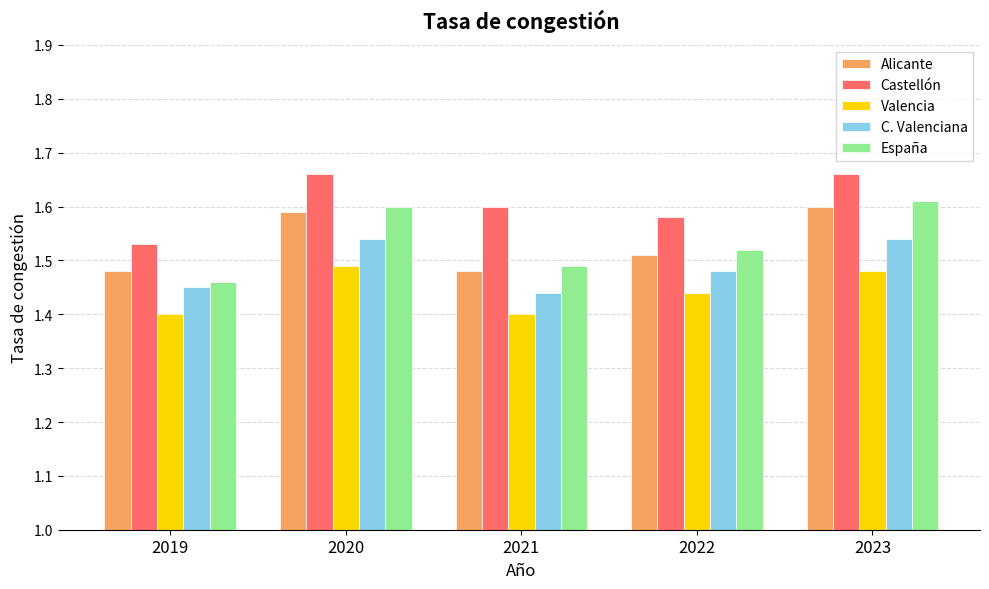

Which series has the largest range (max minus min)?

España